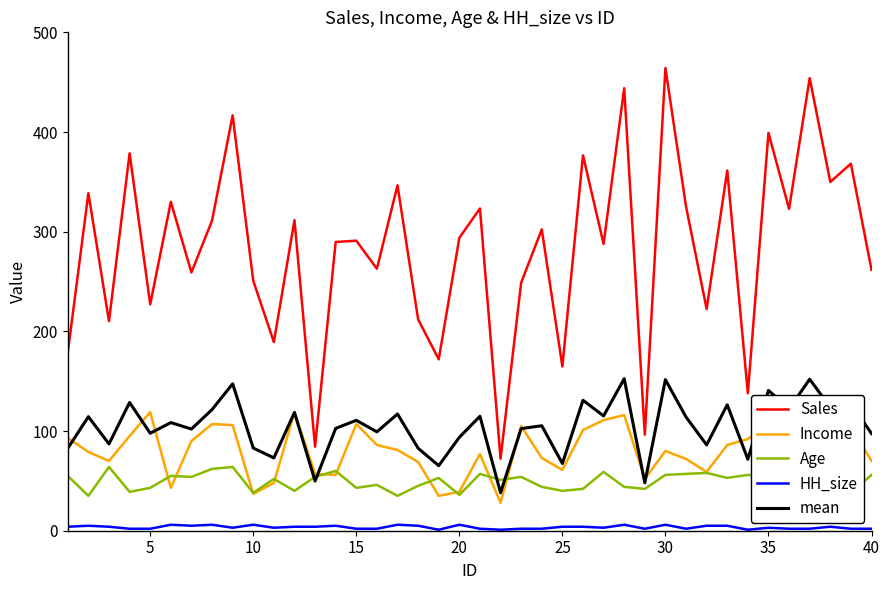

Rank the series by their maximum value, from lowest to highest.

HH_size, Age, Income, mean, Sales